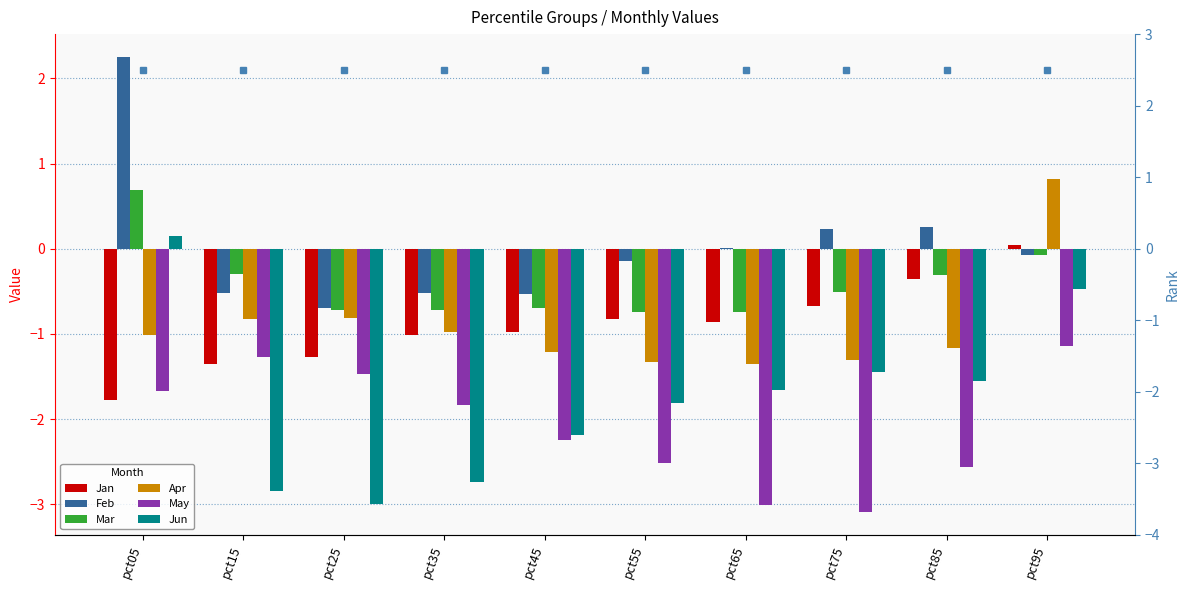

List the series in order of their peak value, lowest first.

May, Jan, Jun, Mar, Apr, Feb